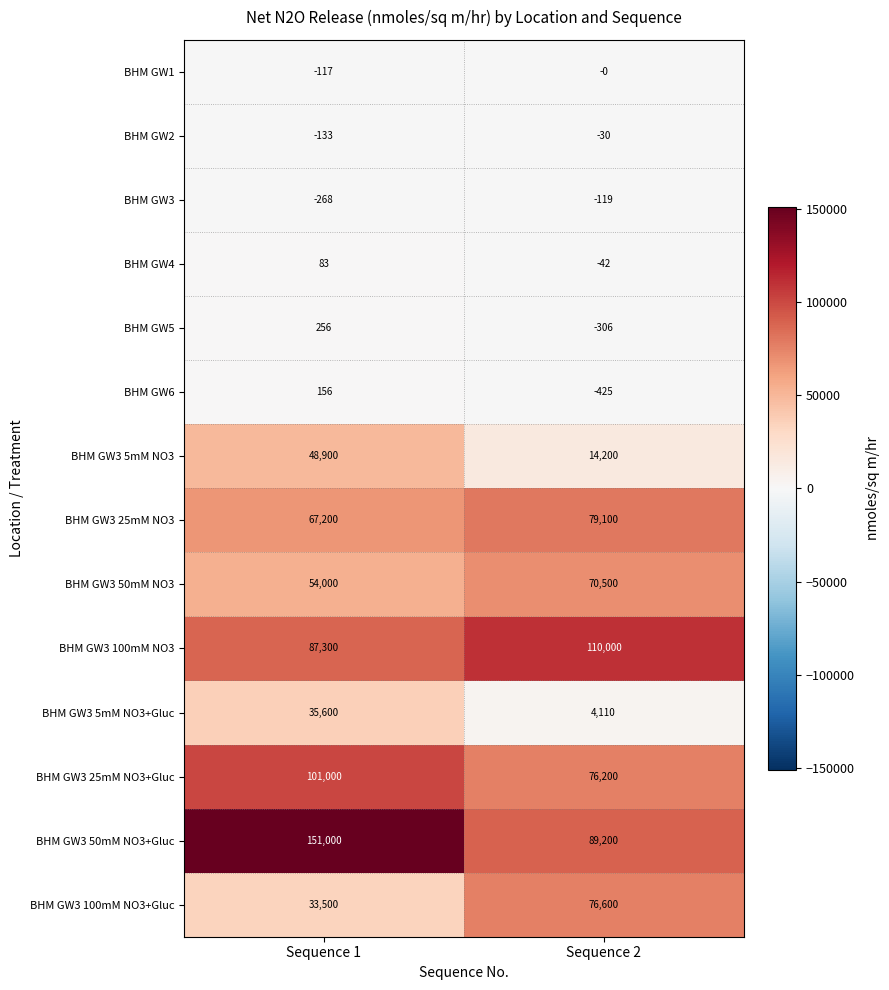

What is the average value of the BHM GW1 series?

-58